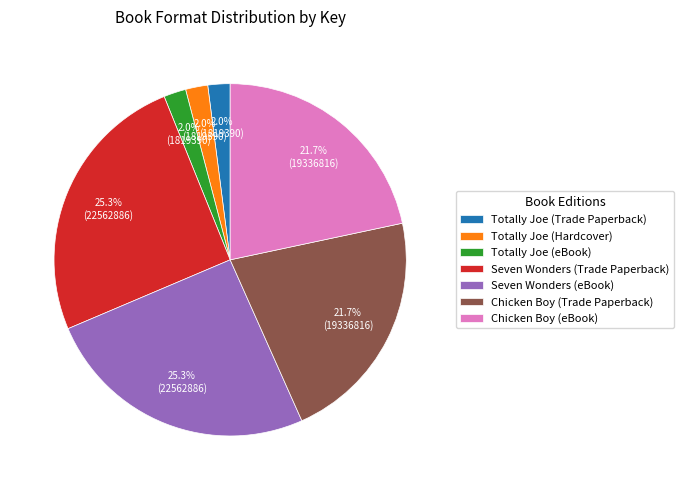

To the nearest percent, what is the combined percentage of Totally Joe (eBook) and Chicken Boy (eBook)?

24%